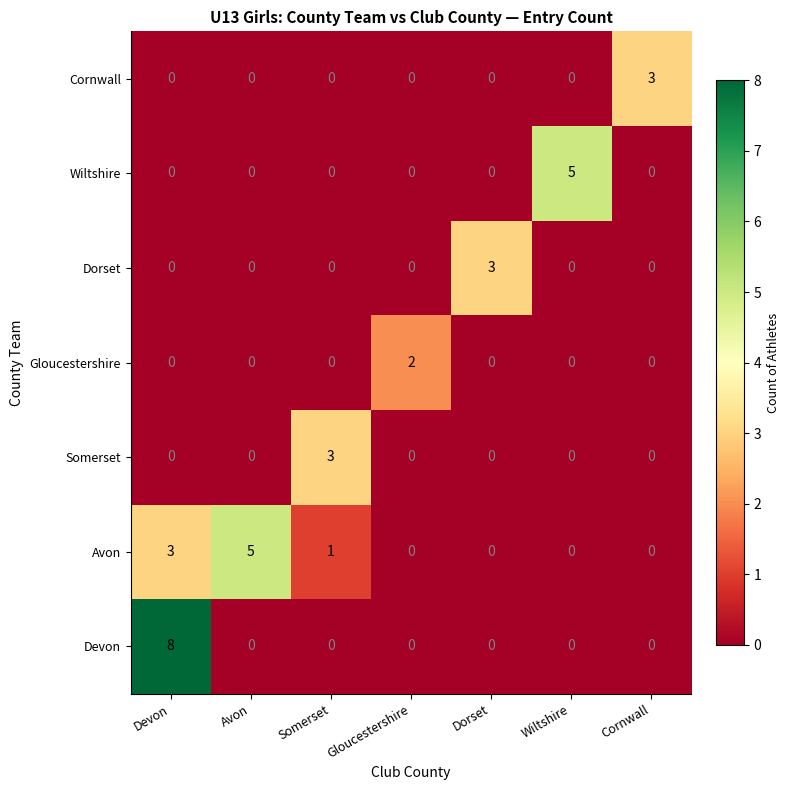

What is the difference between the maximum and minimum values in the Wiltshire series?

5